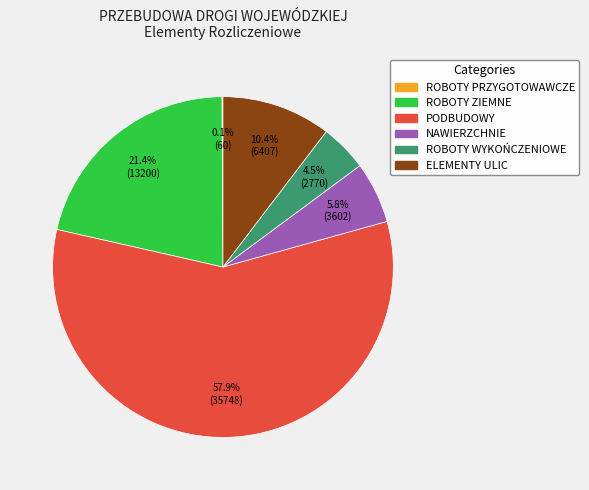

What is the largest slice in the pie chart?

PODBUDOWY